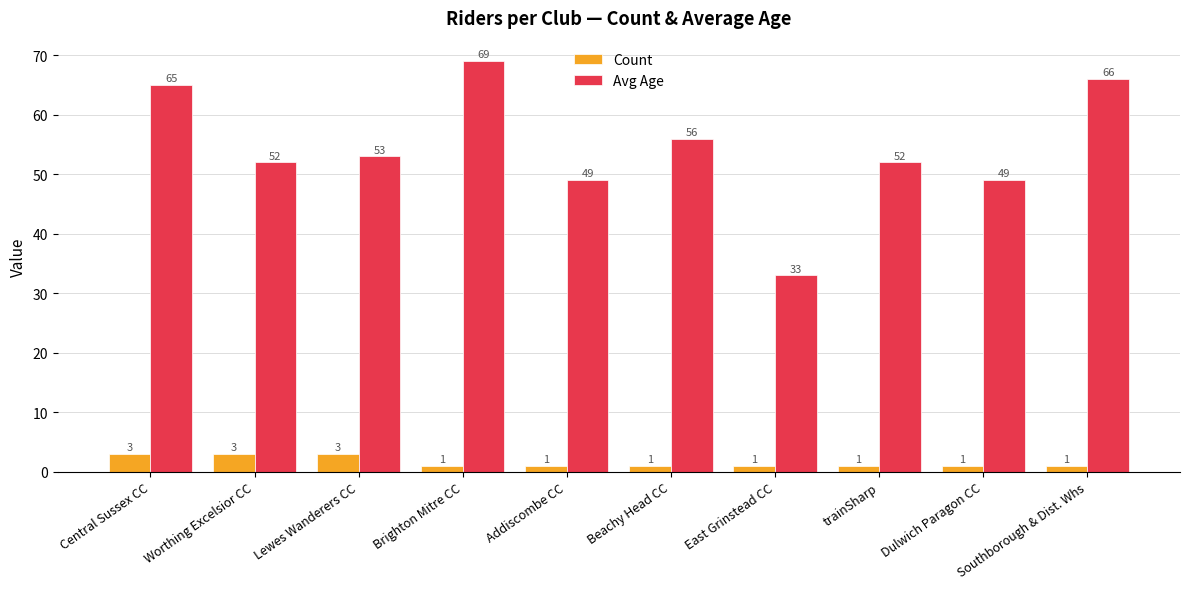

The value of Avg Age at Central Sussex CC is 100. True or false?

False